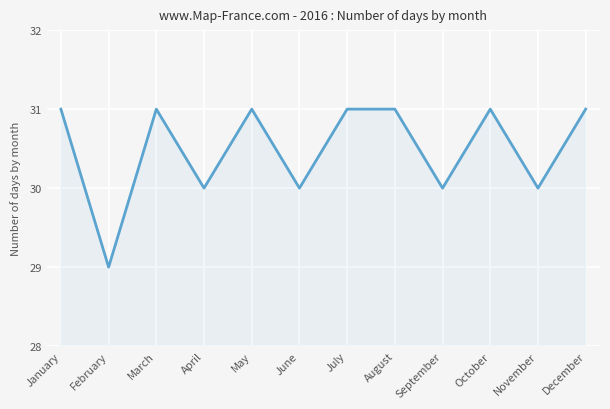

Which has a higher value, June or July?

July